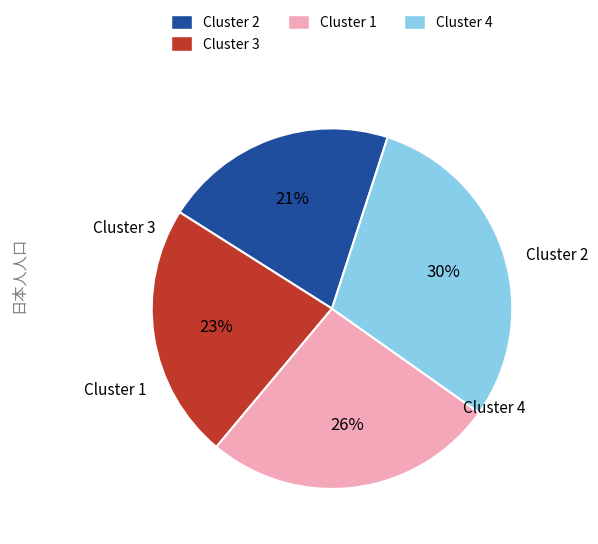

To the nearest percent, what is the difference between the Cluster 3 and Cluster 1 slice percentages?

3%